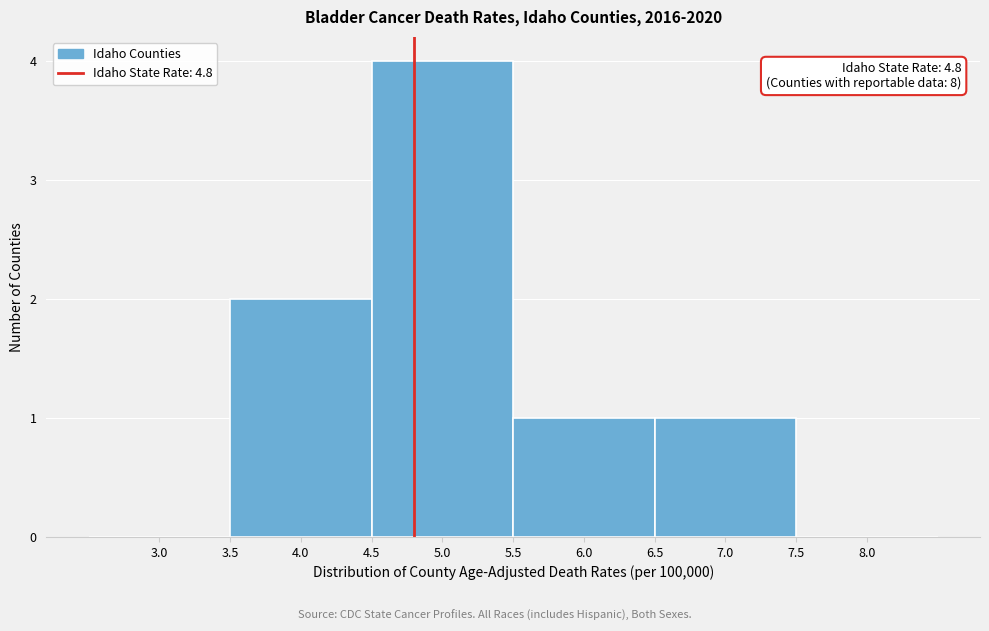

Over which range of the x-axis is the bar tallest?

4.5 to 5.5